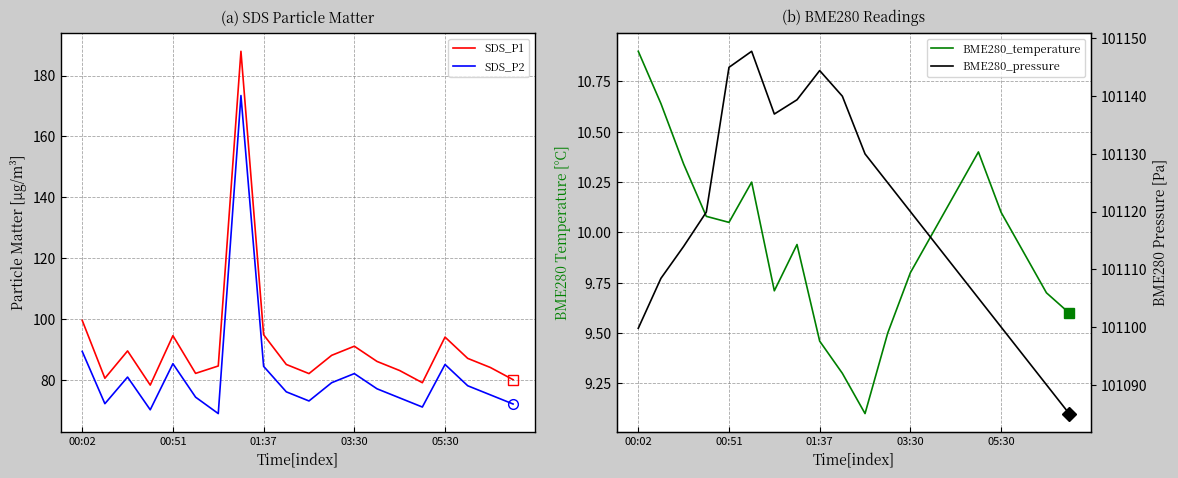

Is this an area chart (filled region under the line)?

No